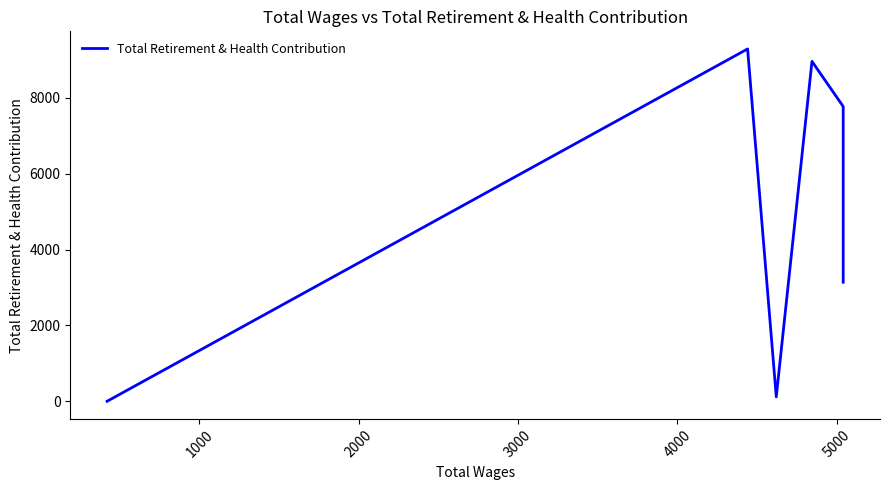

True or false: the data shows 3139 at 5000.

True